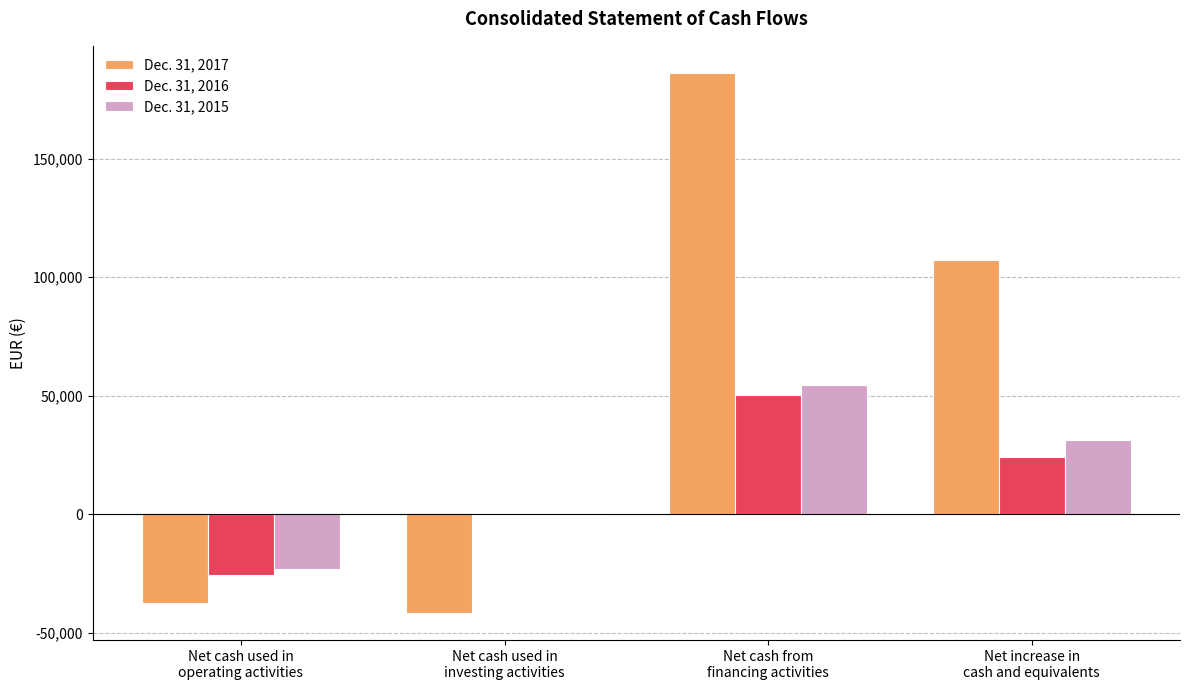

What is the difference between the Dec. 31, 2017 values at Net increase in
cash and equivalents and Net cash used in
operating activities?

144597